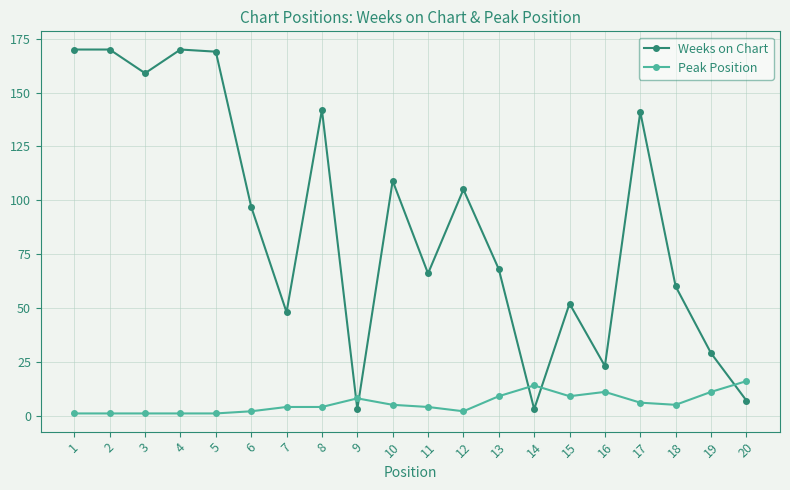

What are all the series names shown in the legend?

Weeks on Chart, Peak Position